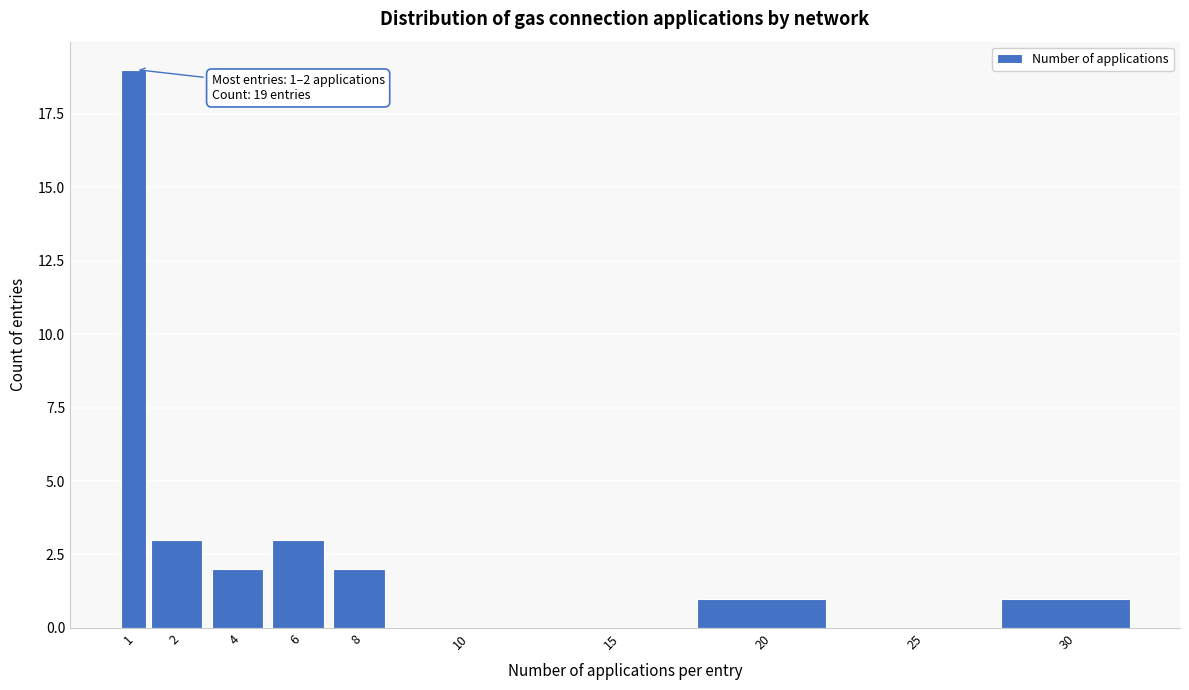

Reading left to right, extract all data points from this chart.

1=19	2=3	4=2	6=3	8=2	10=0	15=0	20=1	25=0	30=1